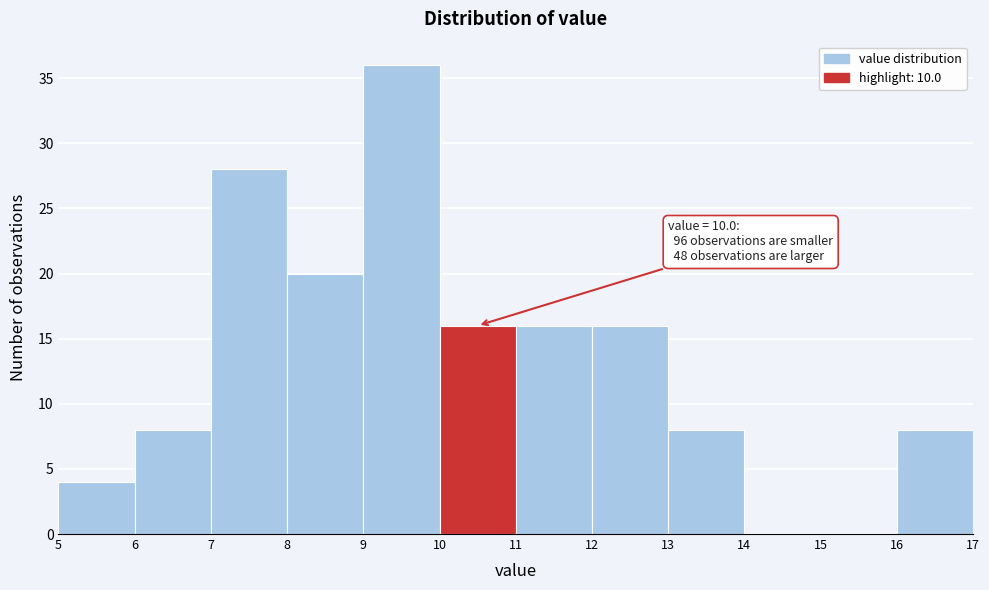

Which range on the x-axis has the tallest bar?

9 to 10